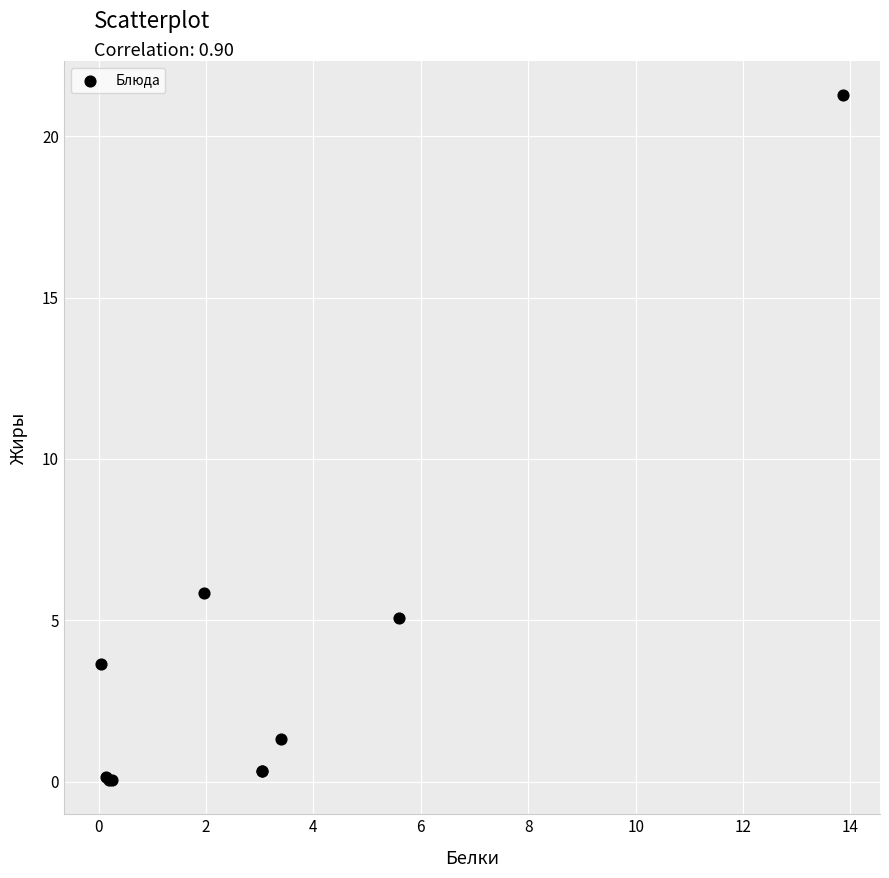

What Y value in the scatter plot is closest to 10?

5.8